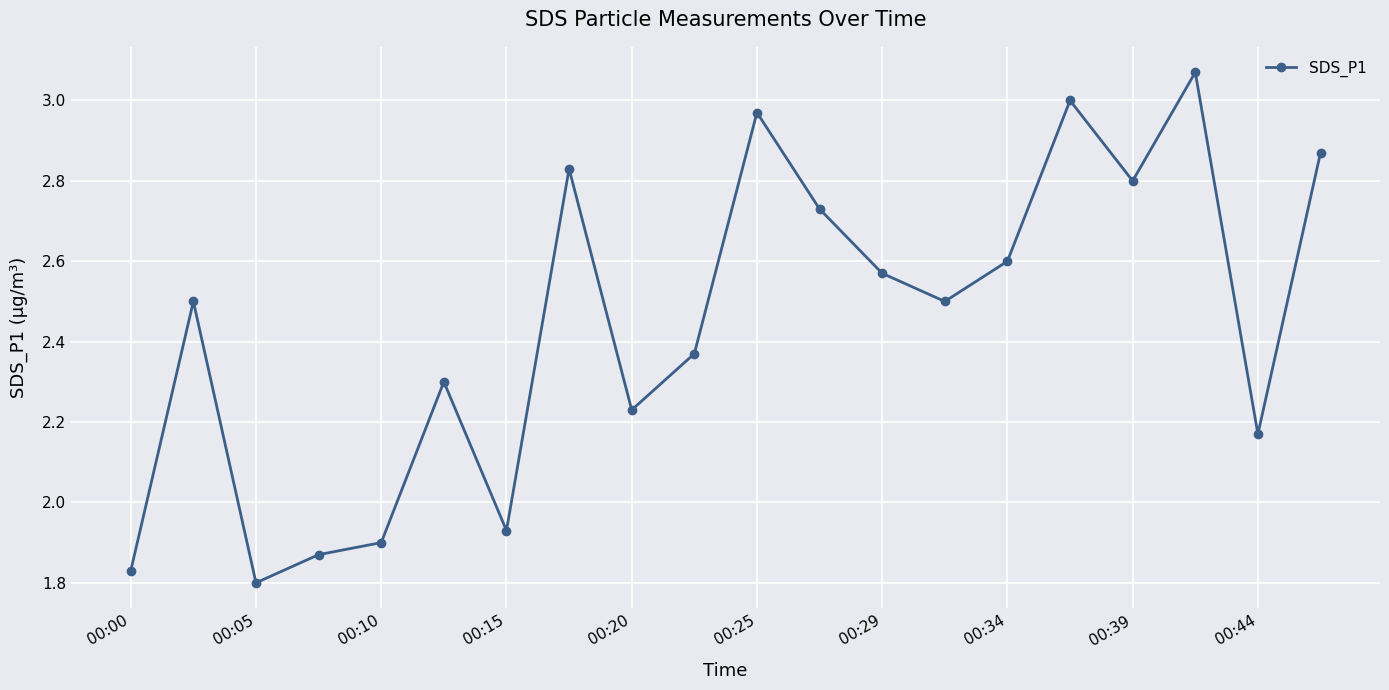

What is the sum of all values?

48.8